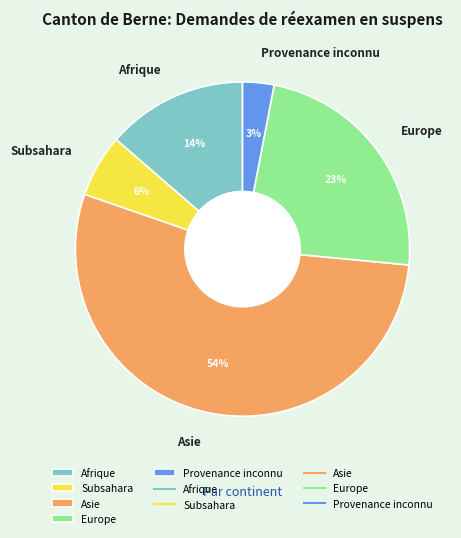

How many slices are in this pie chart?

5